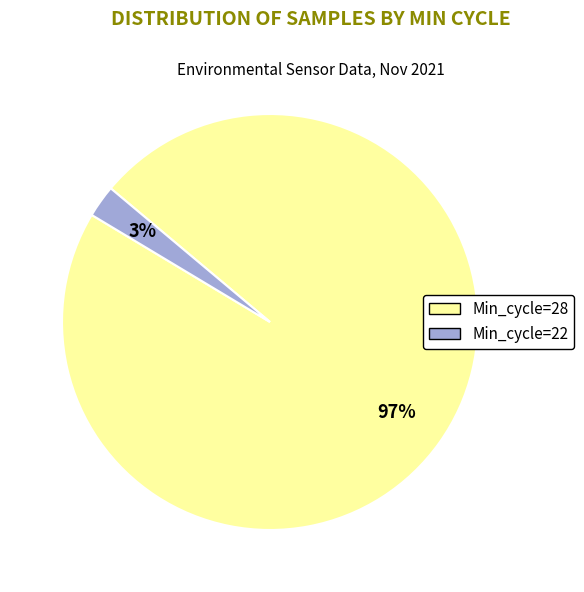

Which category has the smallest portion of the pie?

Min_cycle=22